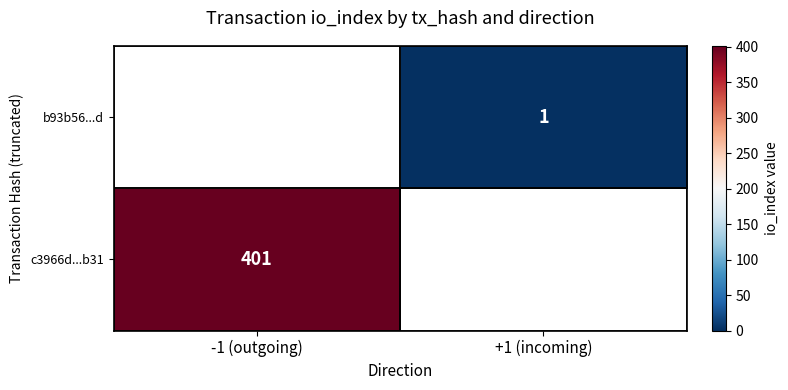

The c3966d...b31 series shows 185 at -1 (outgoing). True or false?

False